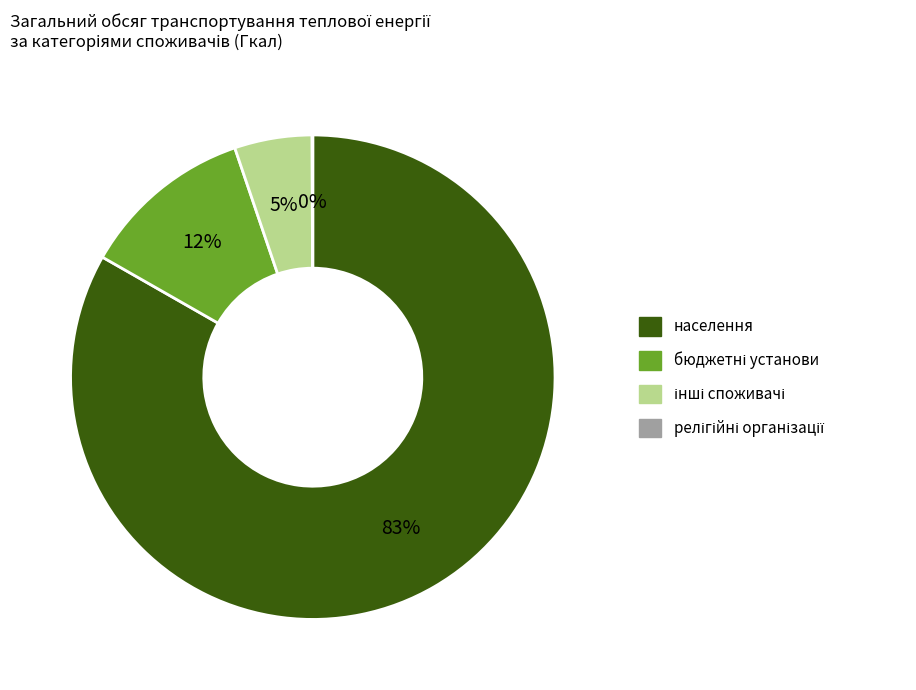

The населення slice represents 83% of the pie. True or false?

True